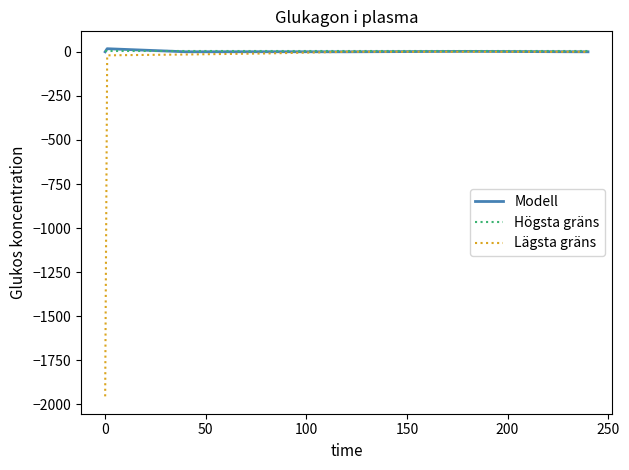

What is the minimum value shown in the chart?

-1953.8